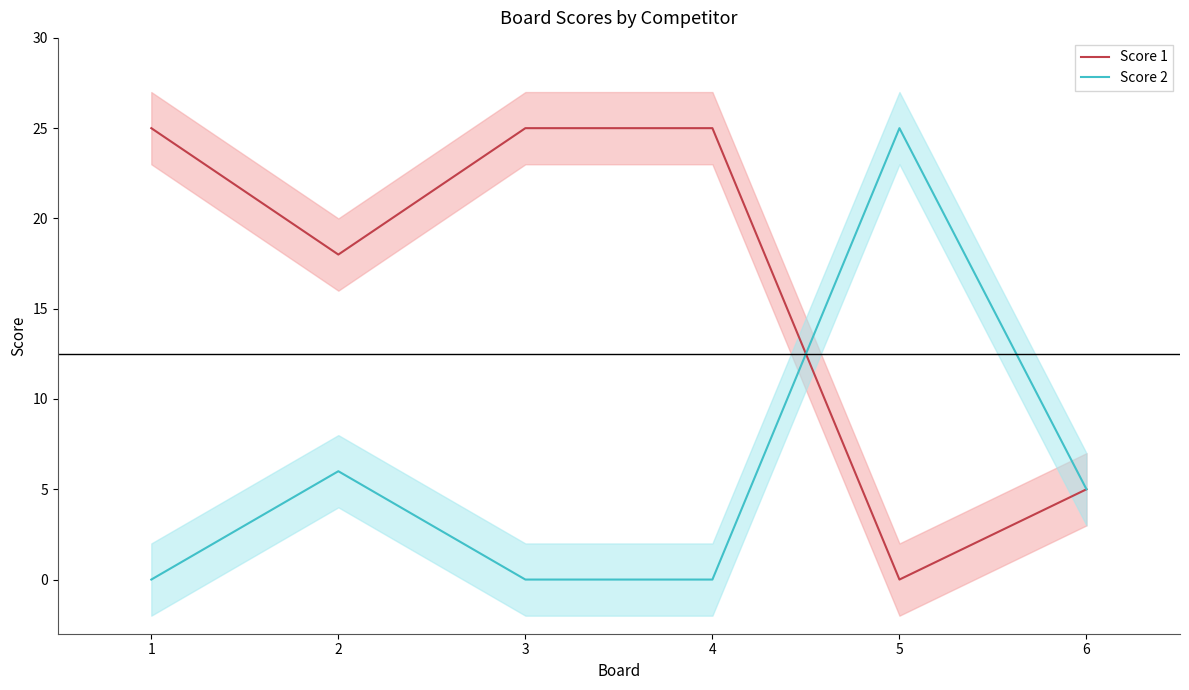

True or false: Score 2 has a value of -8 at 3.

False